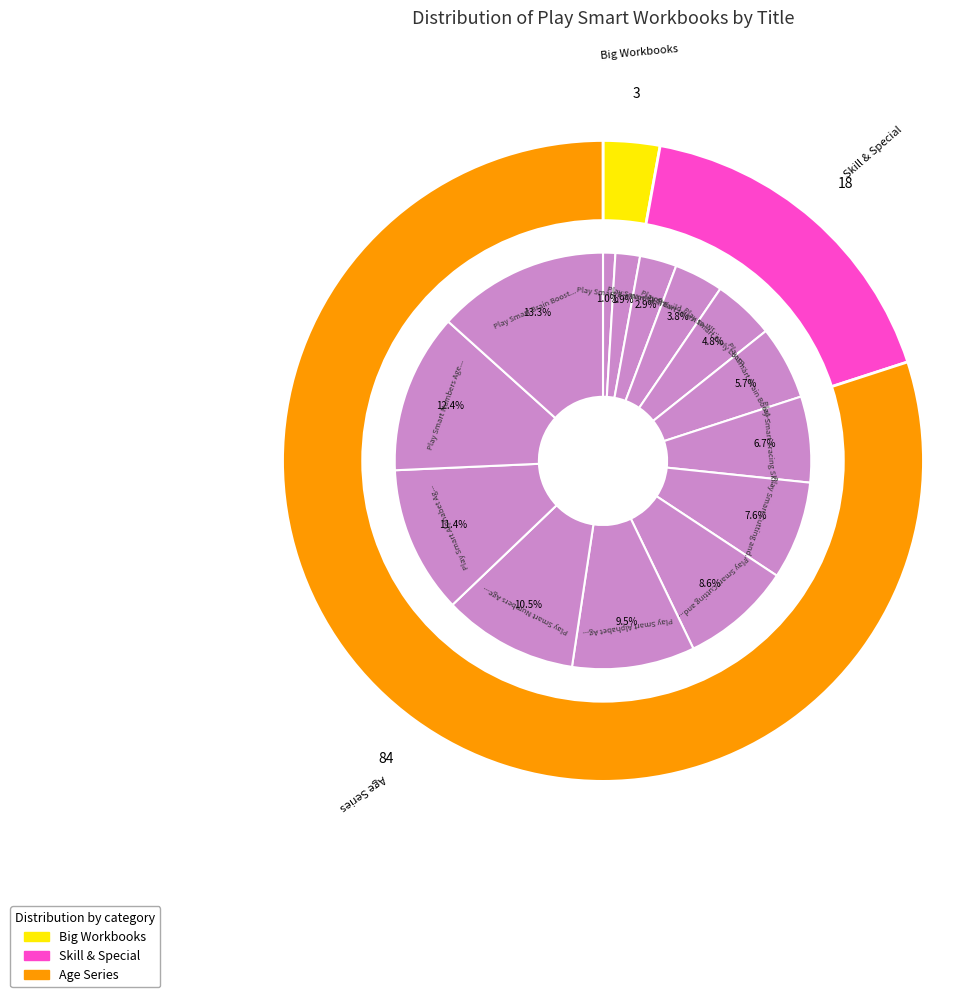

The Play Smart Skill Builders: Challenging slice represents 10% of the pie. True or false?

False